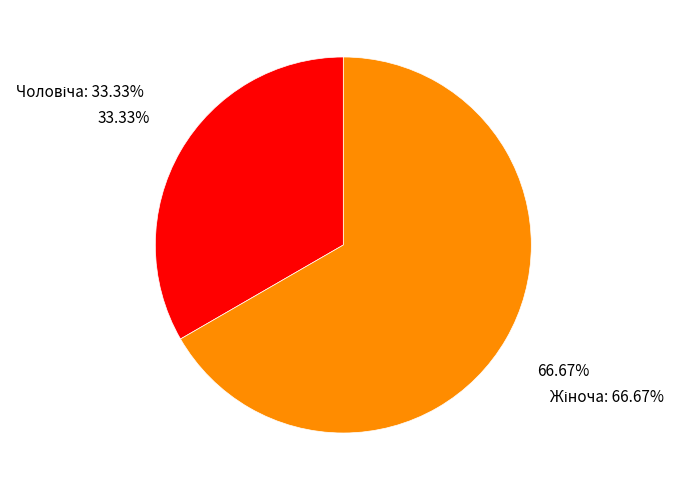

To the nearest percent, what is the difference between the largest and smallest slice percentages?

33%